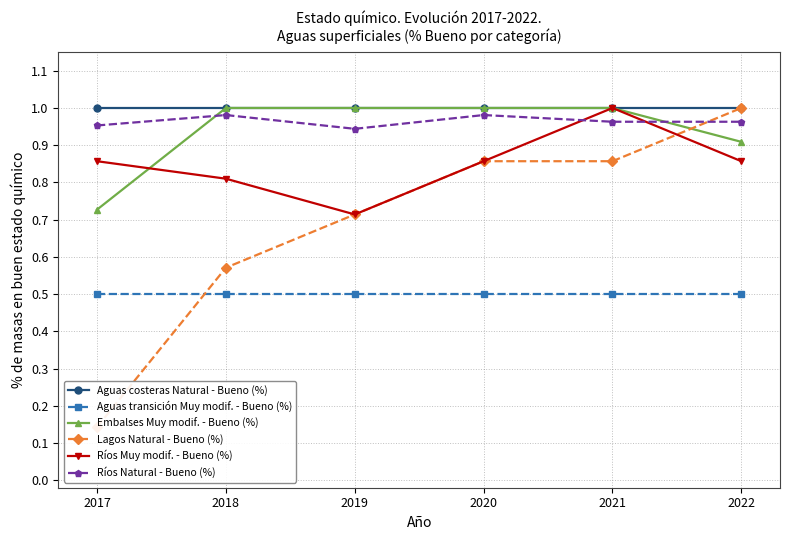

List the labels in order of Lagos Natural - Bueno (%) value, smallest first.

2017, 2018, 2019, 2020, 2021, 2022